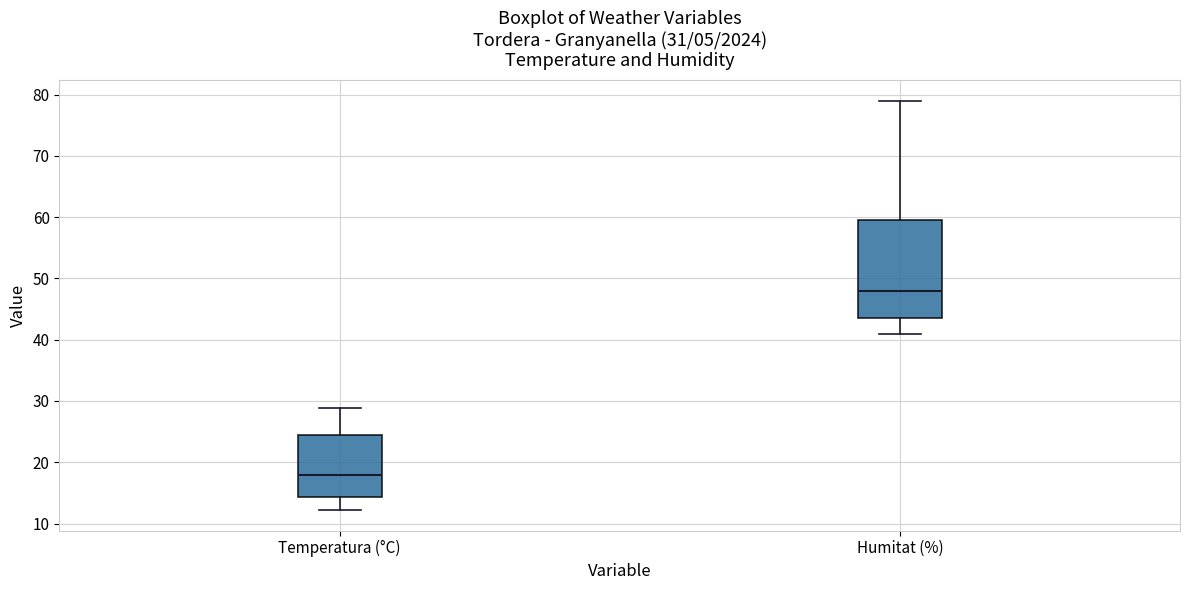

Reading left to right, read every box against the y-axis: the position of its median line, the range the box covers, and the ends of its whiskers. The values are not printed on the chart, so give them approximately, as read against the axis.

Temperatura (°C): median 18, box 14 to 24, whiskers 12 to 29
Humitat (%): median 48, box 44 to 60, whiskers 41 to 79